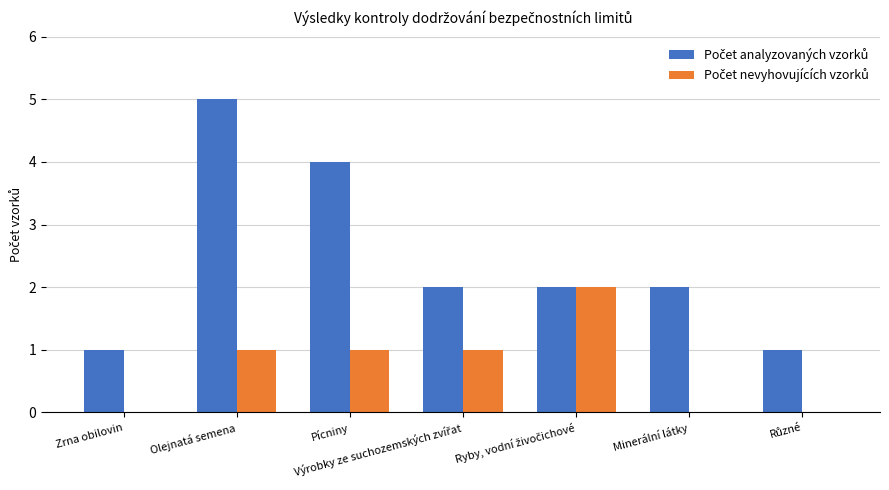

What is the total value across all series at Olejnatá semena?

6